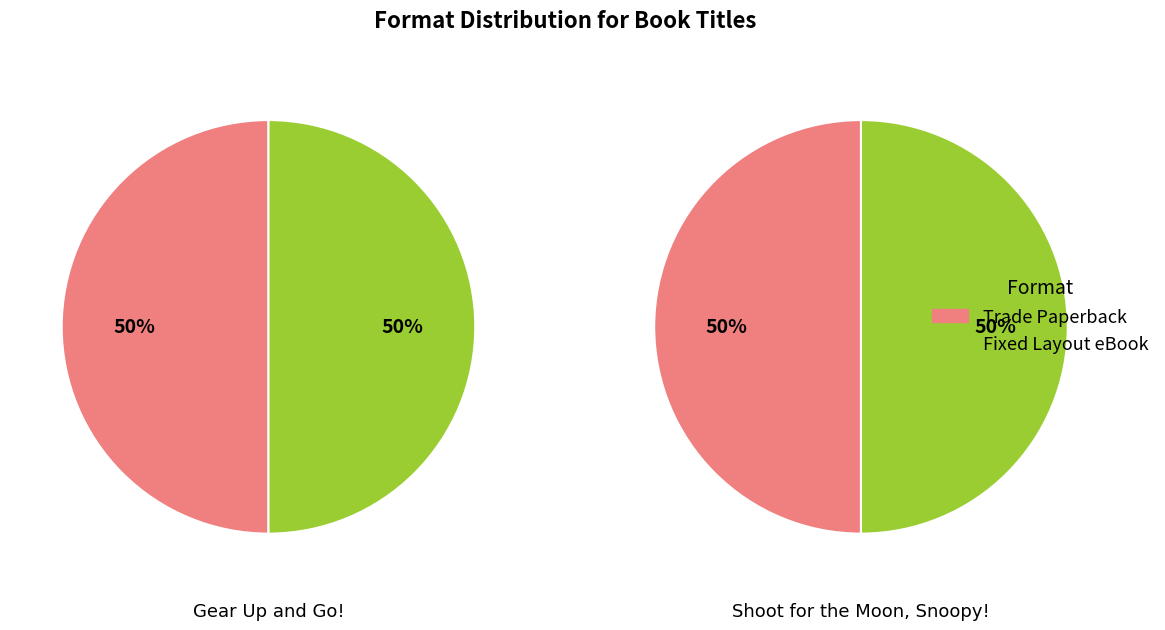

Which slice is the smallest?

Trade Paperback